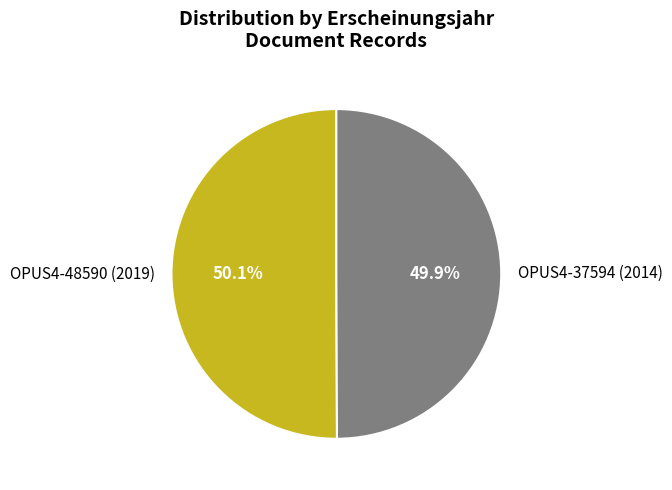

Approximately how many times larger is the value at OPUS4-37594 (2014) compared to OPUS4-48590 (2019)?

1.0